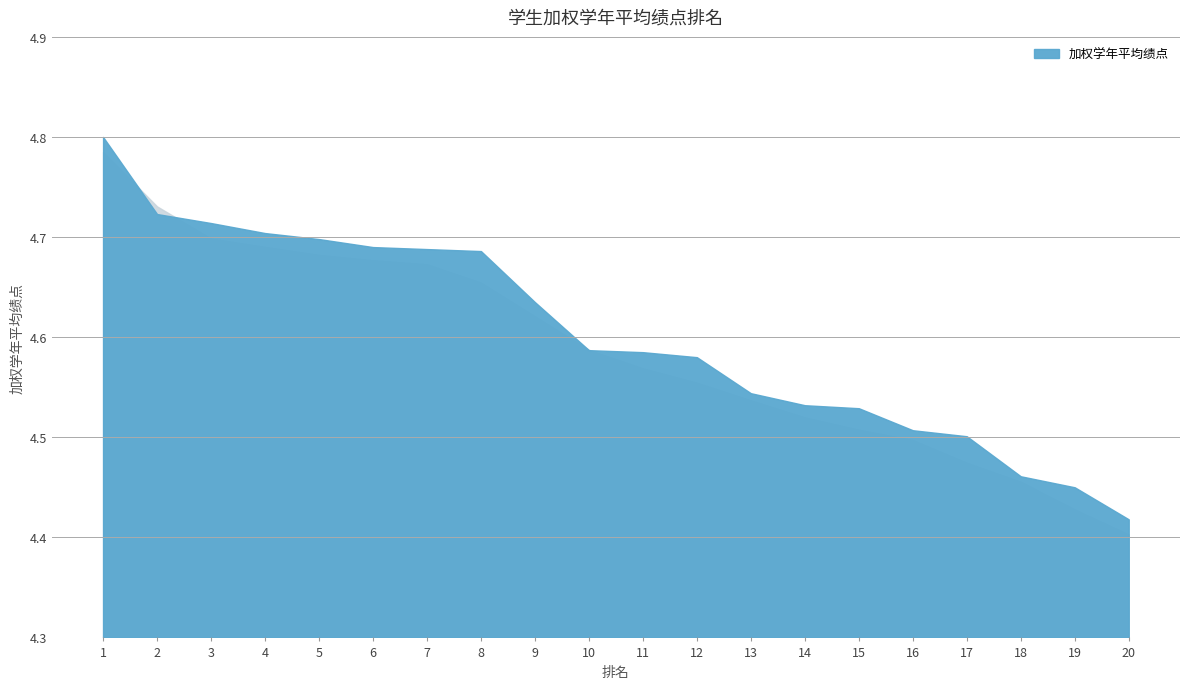

Between 20 and 3, which is larger?

3